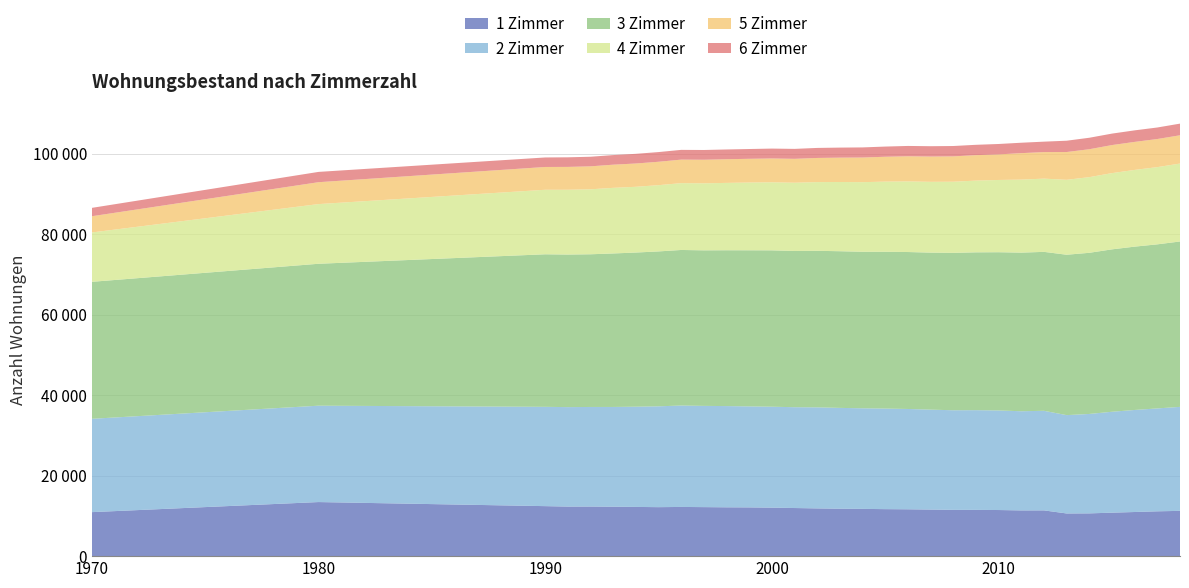

Reading left to right, list all the values displayed in this chart.

1 Zimmer: 10930	13434	12421	12311	12319	12283	12226	12167	12220	12176	12130	12108	12046	11951	11858	11778	11740	11675	11637	11568	11498	11491	11453	11359	11365	10600	10623	10799	10962	11135	11245
2 Zimmer: 23180	23935	24664	24704	24735	24773	24893	25047	25190	25146	25142	25085	25069	25042	25099	25045	24983	24977	24916	24821	24738	24768	24730	24631	24733	24426	24695	25063	25343	25557	25833
3 Zimmer: 34027	35251	37890	37896	37925	38126	38292	38474	38639	38634	38708	38777	38840	38807	38883	38913	38878	38950	38984	39002	39094	39202	39307	39397	39481	39839	40027	40339	40571	40753	41077
4 Zimmer: 12258	14825	16026	16095	16140	16298	16331	16458	16598	16643	16730	16831	16900	16951	17064	17194	17288	17426	17540	17584	17673	17818	17946	18140	18188	18613	18792	18938	19057	19182	19357
5 Zimmer: 4033	5437	5662	5676	5705	5754	5785	5813	5845	5862	5877	5895	5924	5937	6002	6050	6122	6174	6245	6278	6297	6320	6352	6572	6594	6898	6934	6966	6959	6981	7026
6 Zimmer: 2074	2557	2362	2381	2382	2385	2402	2406	2420	2421	2424	2428	2451	2468	2488	2495	2510	2530	2564	2568	2569	2571	2584	2586	2592	2810	2850	2846	2867	2862	2892